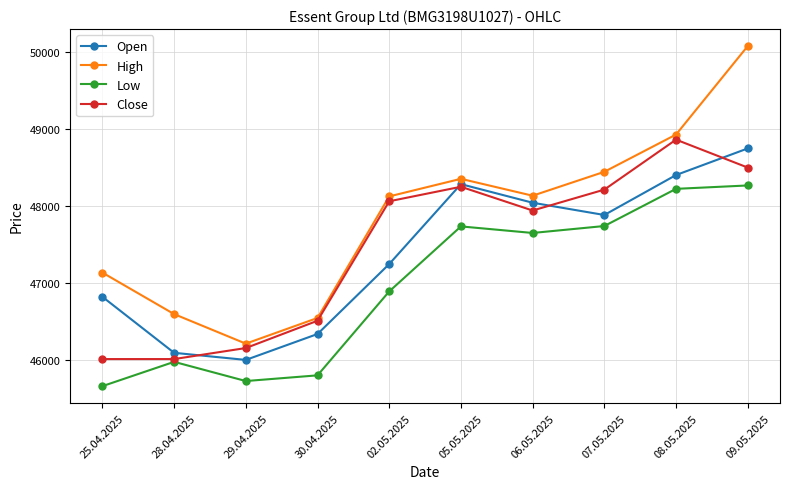

How many interior local peaks does the High series have?

1